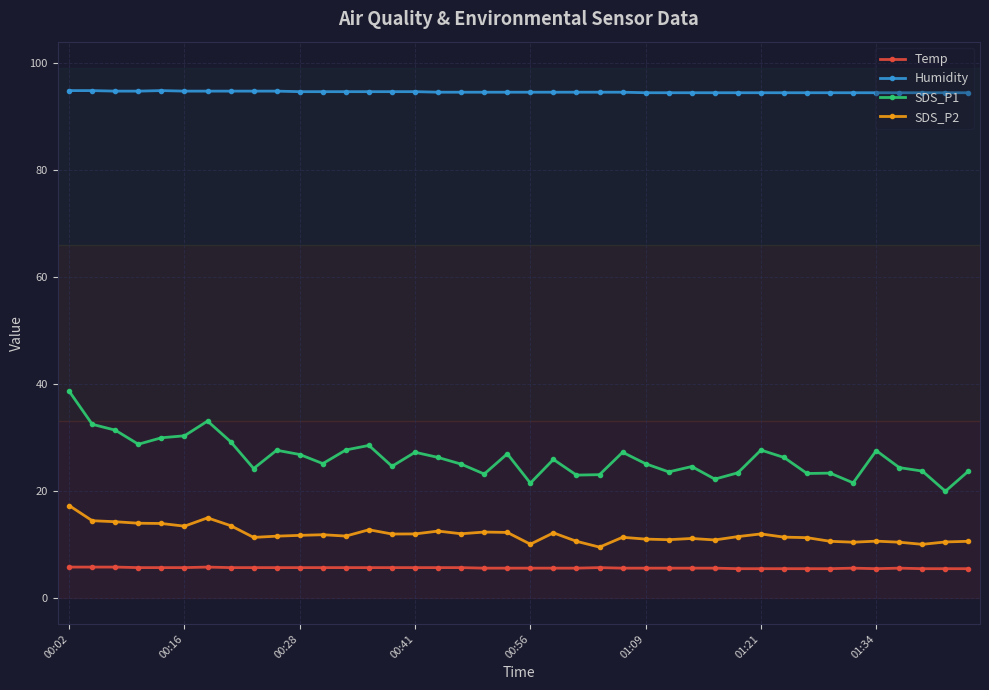

What is the lowest value of the SDS_P1 series?

19.9